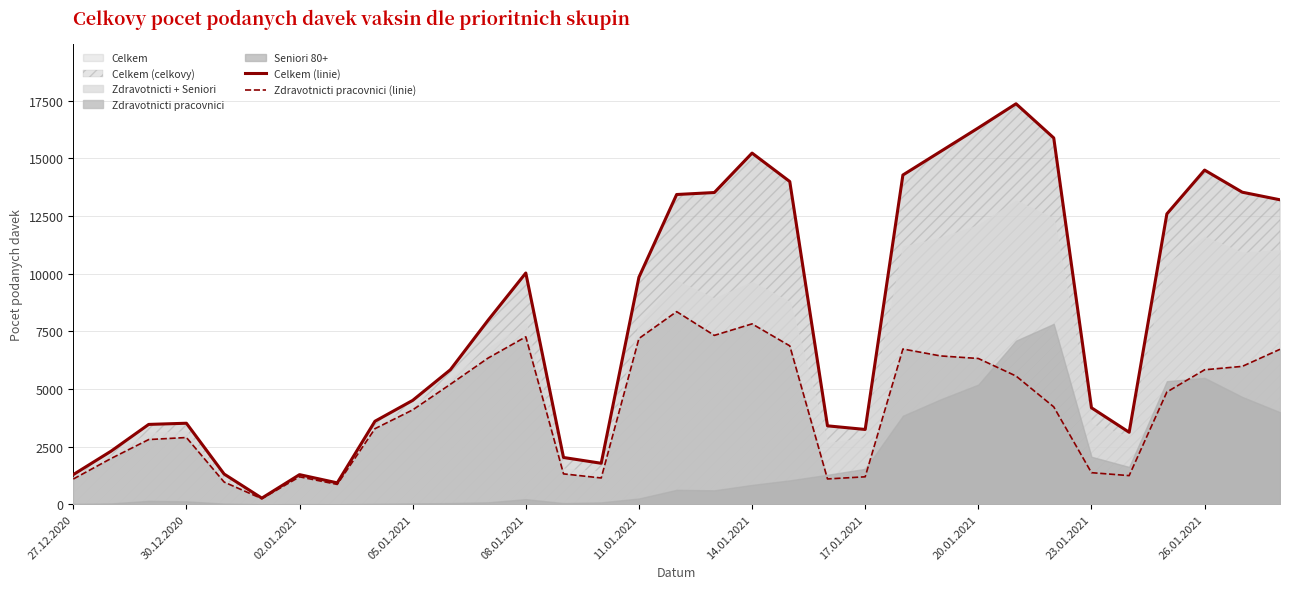

True or false: Celkem (linie) has more than 2 points higher than both neighbors.

True